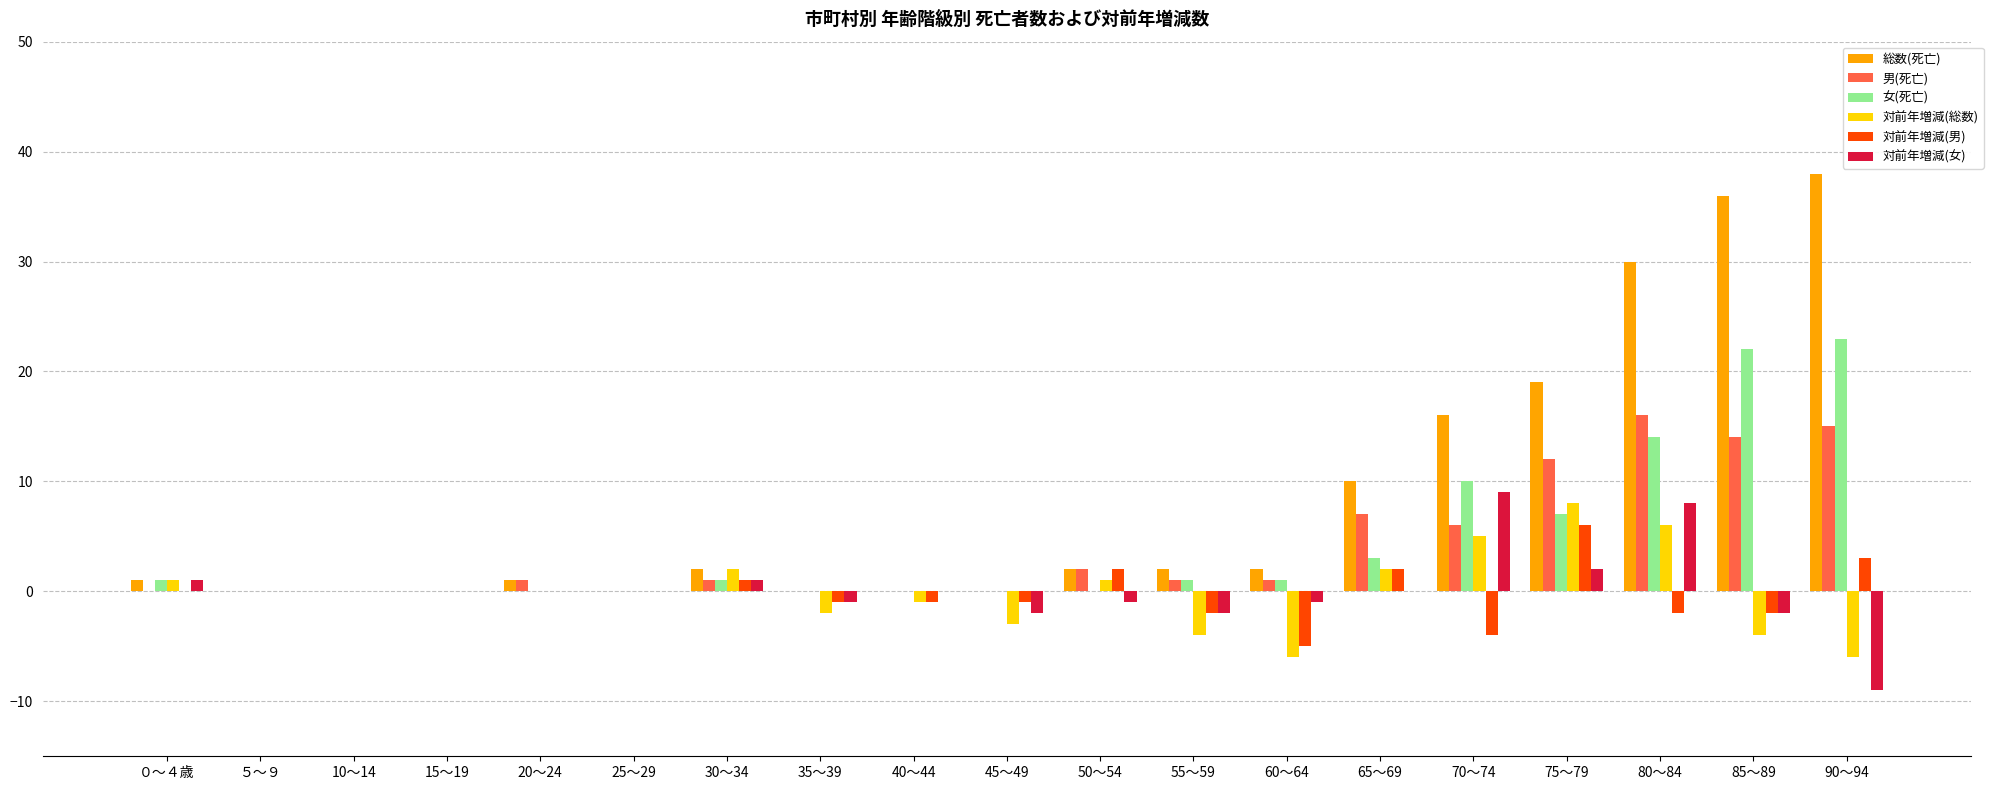

Which series has the largest total across all categories?

総数(死亡)